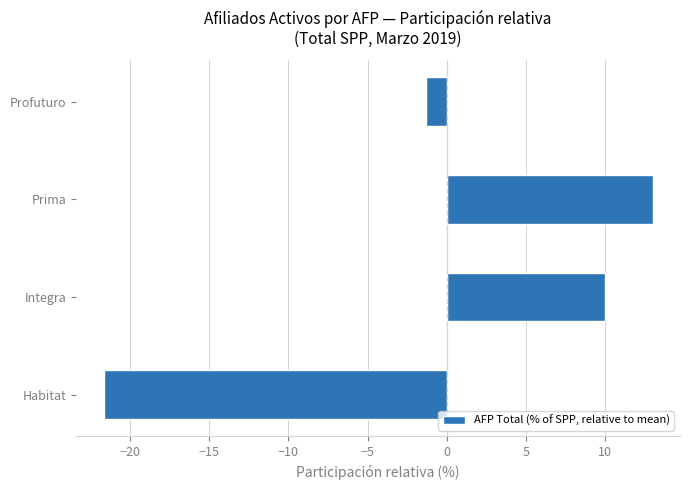

List the labels in order of value, largest first.

Prima, Integra, Profuturo, Habitat